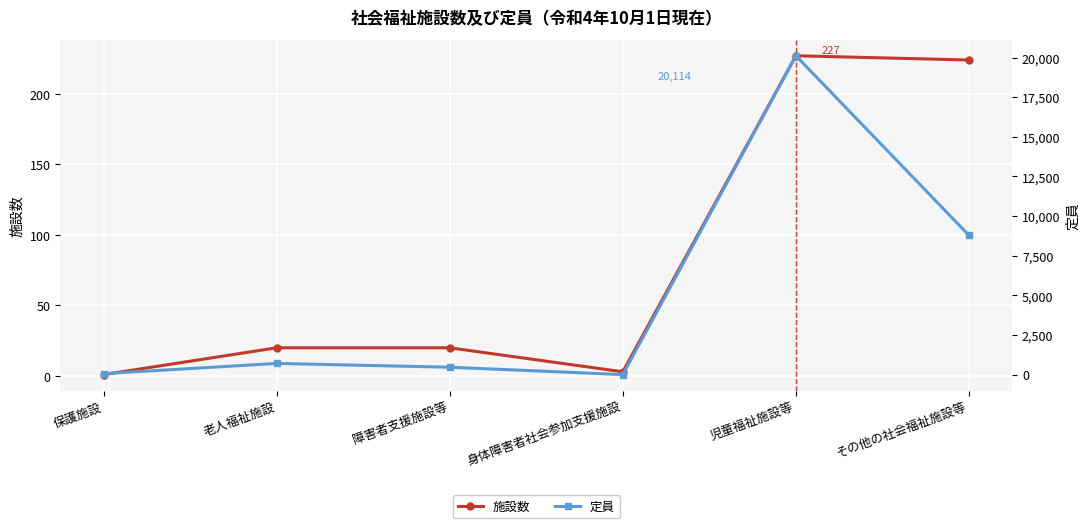

What is the difference between the 施設数 values at 障害者支援施設等 and 児童福祉施設等?

207